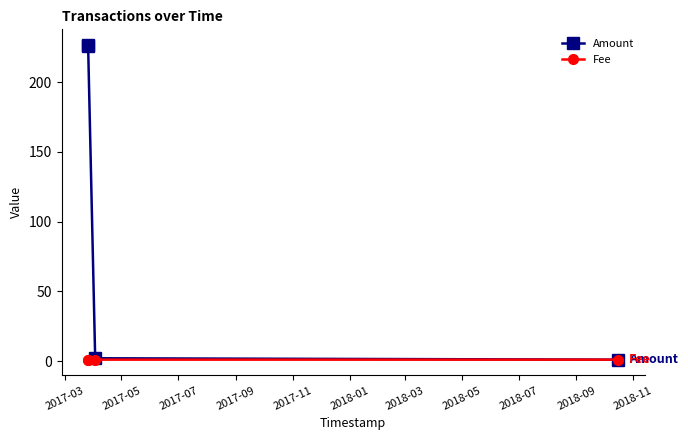

Reading right to left, what are all the values shown in this chart?

Amount: 1.0	2.0	225.6	226.6
Fee: 1.0	1.0	1.0	1.0